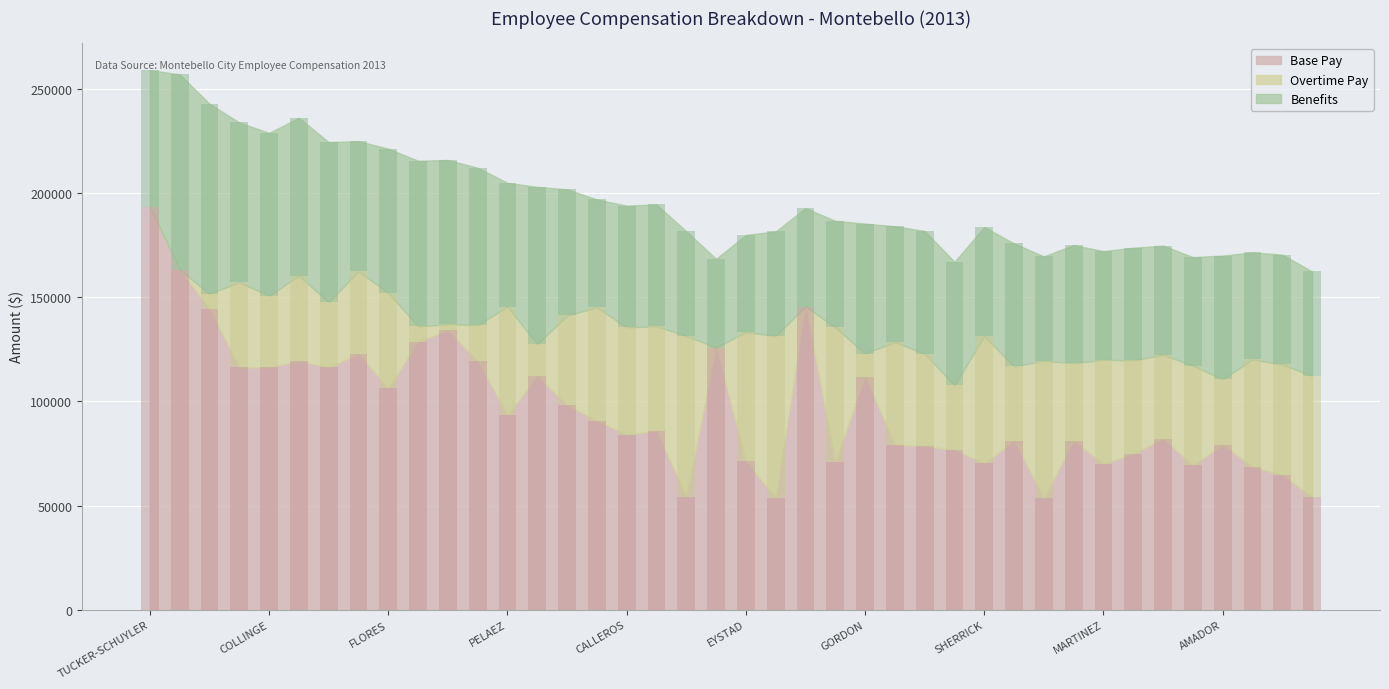

What is the sum of all Overtime Pay values?

1528748.8